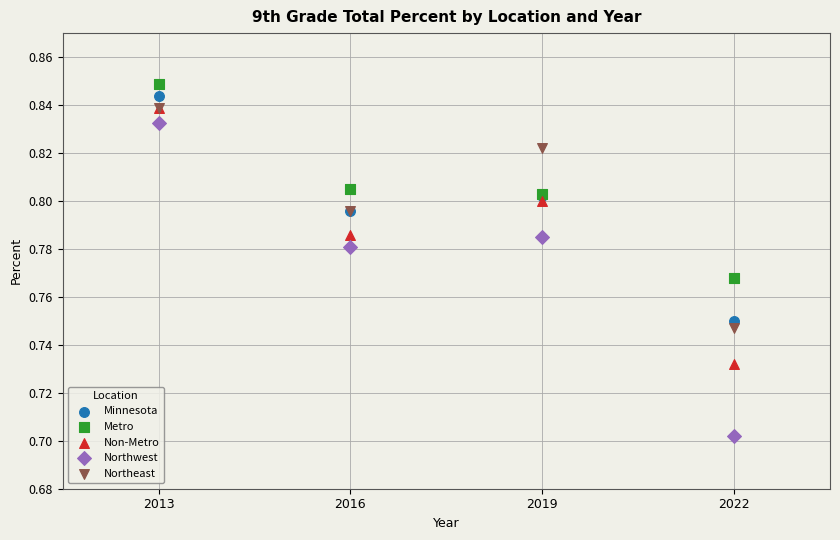

Which series reaches the minimum Y coordinate?

Northwest